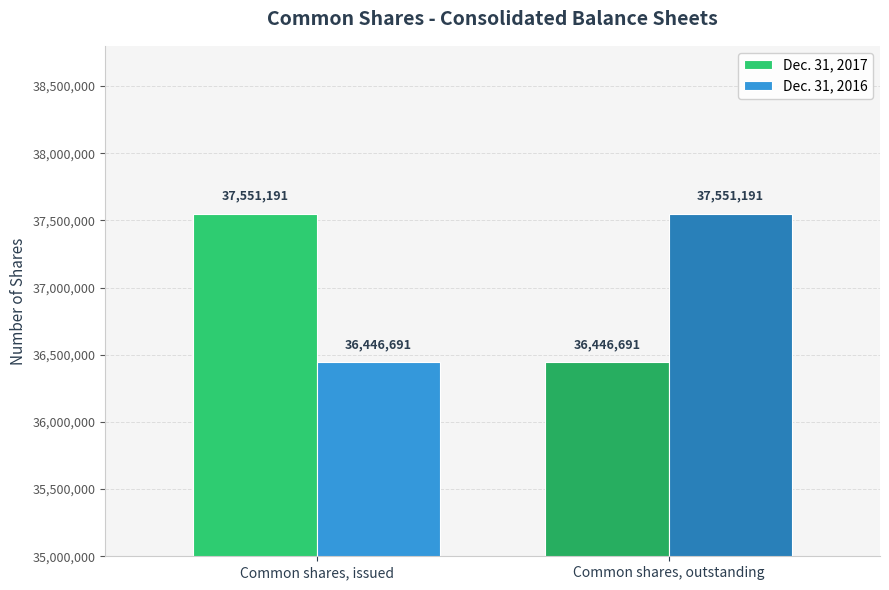

What is the approximate value of Dec. 31, 2017 at Common shares, outstanding, to the nearest 50?

36446700